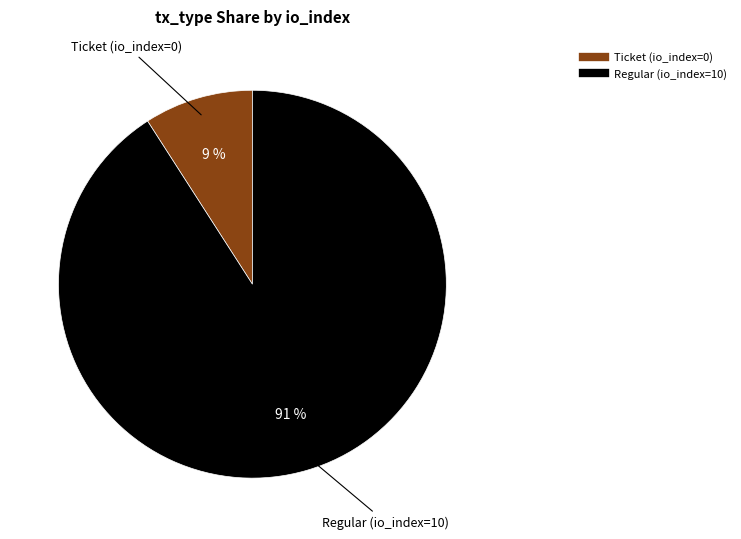

The Regular (io_index=10) slice represents 91% of the pie. True or false?

True